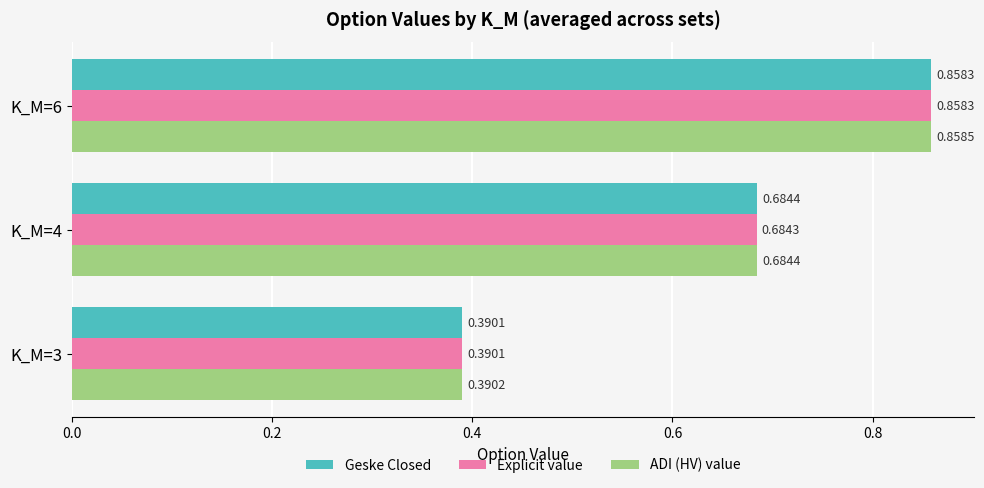

List the series in order of their overall mean, highest first.

ADI (HV) value, Geske Closed, Explicit value